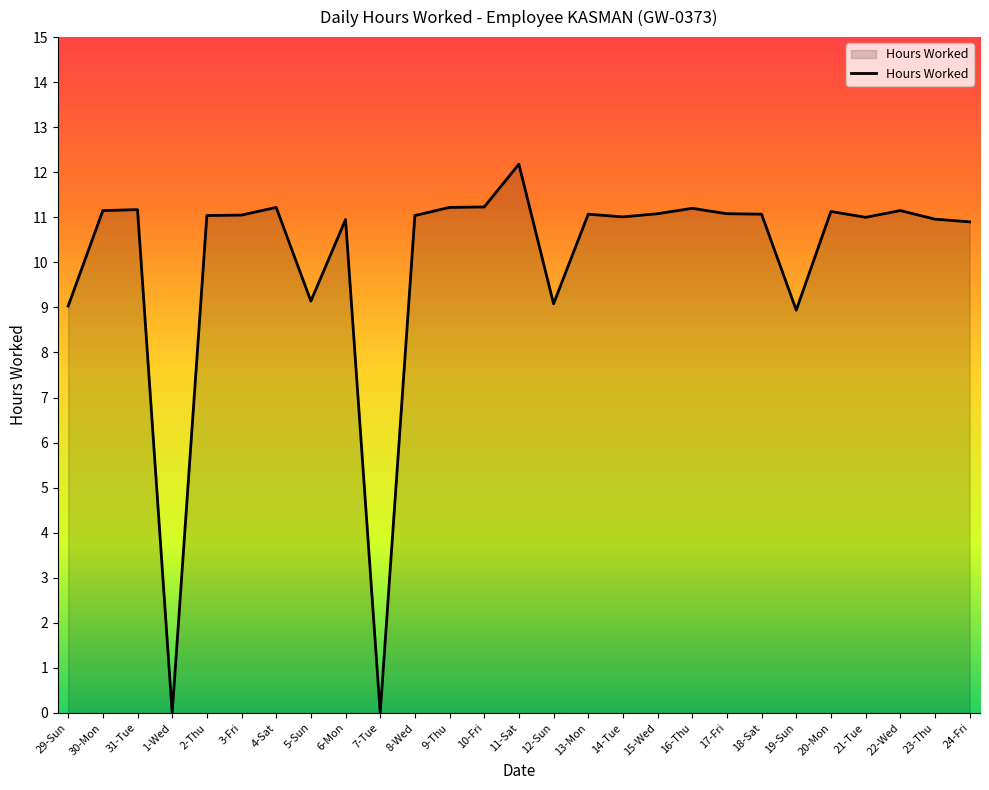

Read the value at 16-Thu.

11.2